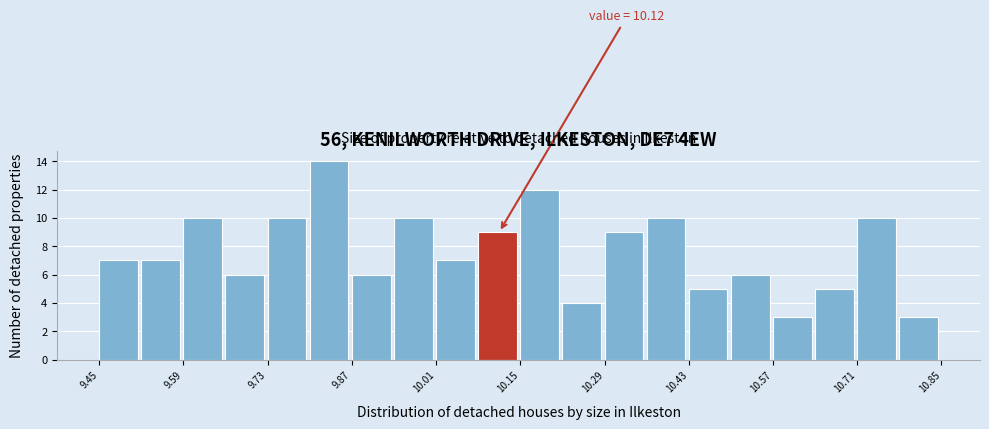

Around what value on the x-axis is the tallest bar? Give the approximate position of its centre, as read against the axis.

9.84